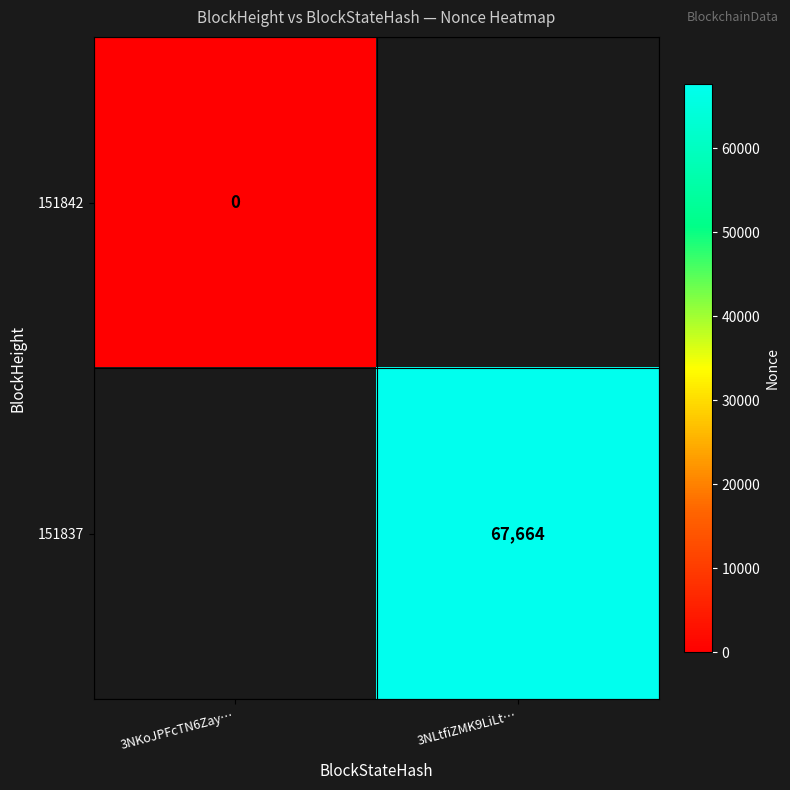

Is the value of 151842 at 3NKoJPFcTN6Zay… greater than the value of 151837 at 3NLtfiZMK9LiLt…?

No